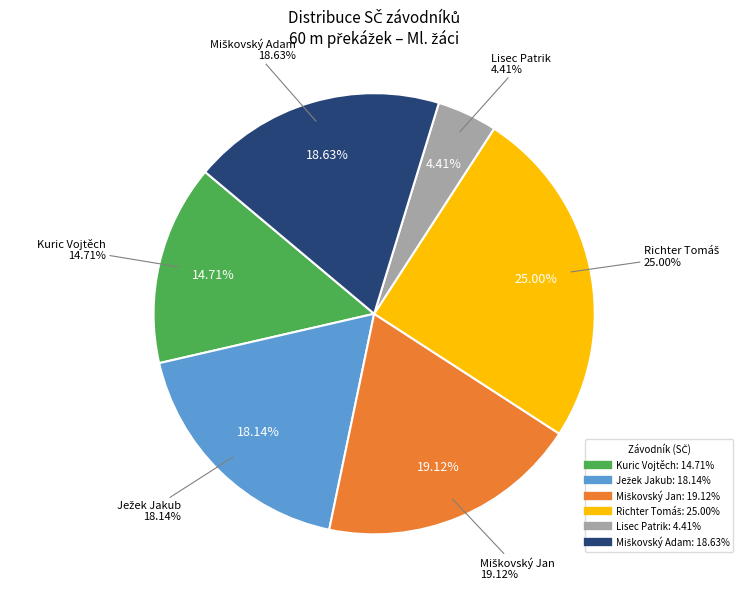

To the nearest percent, what portion does Richter Tomáš represent?

25%